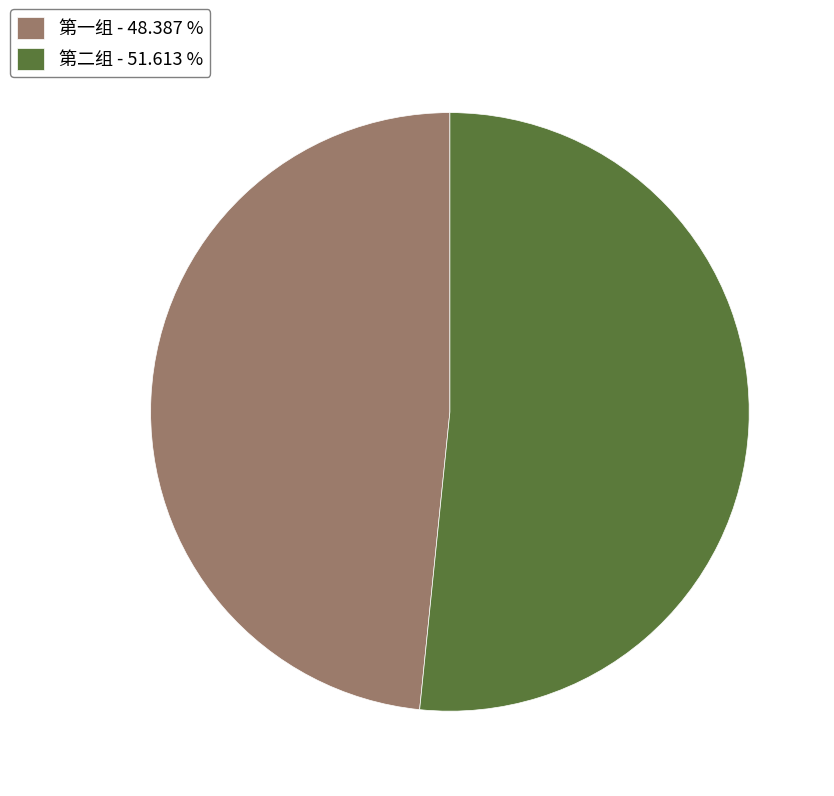

Count the number of slices in the pie.

2